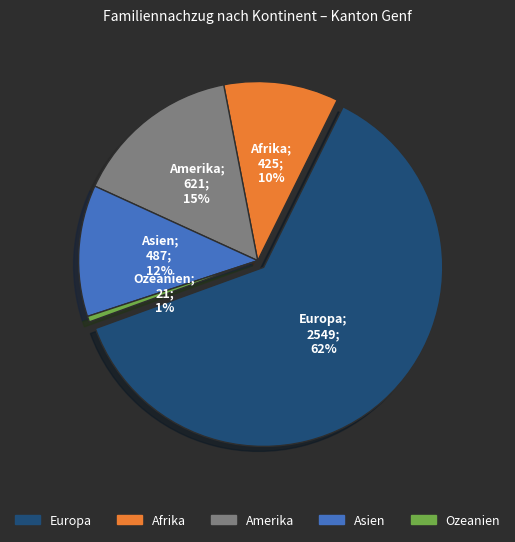

True or false: Afrika accounts for 25% of the total.

False